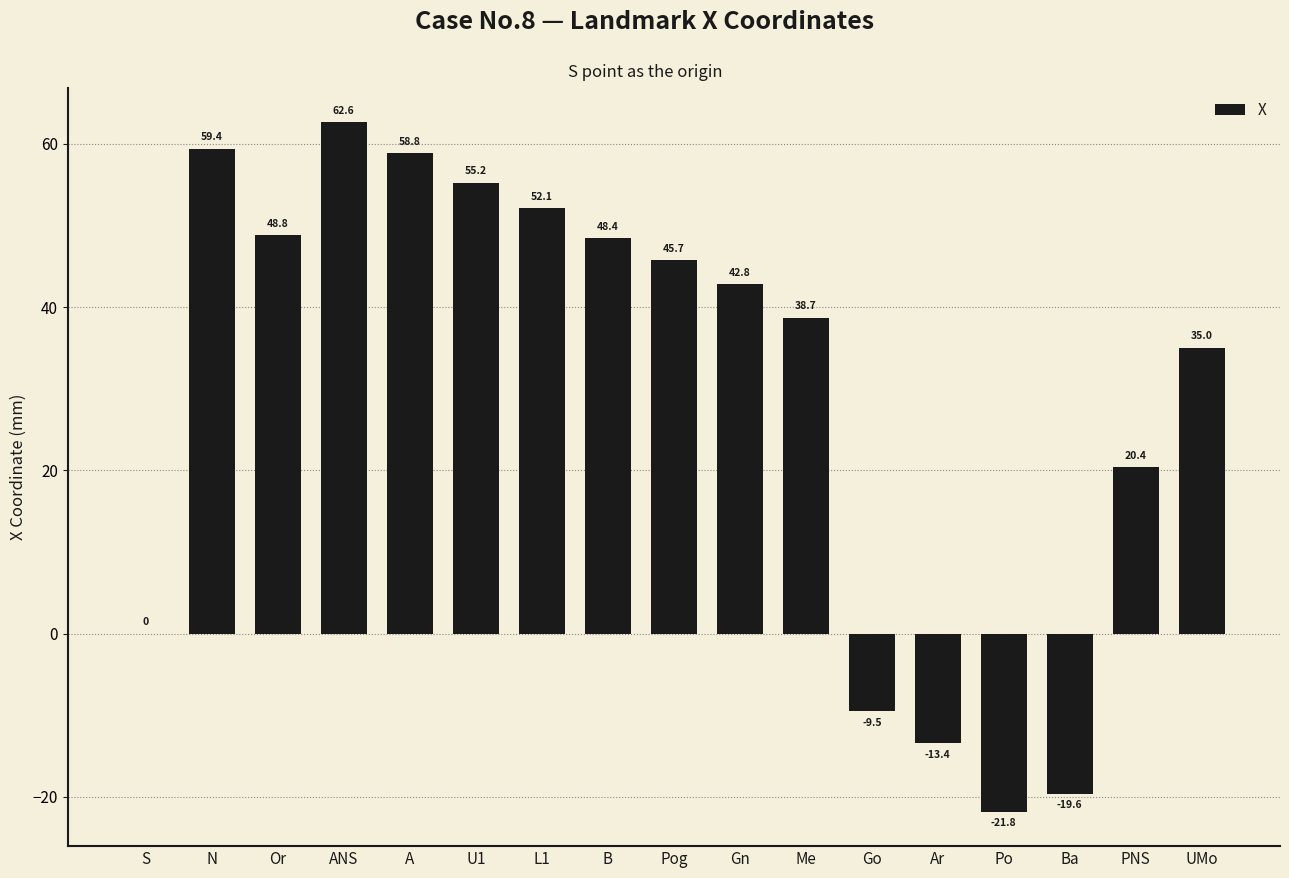

The value at PNS is 20.4. True or false?

True